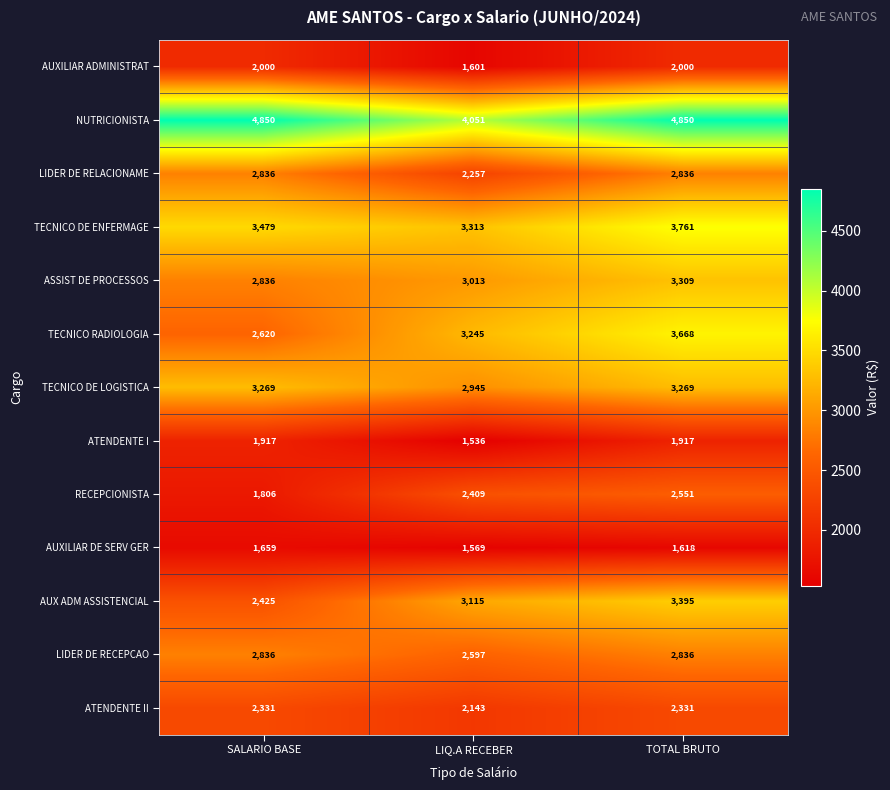

The AUXILIAR ADMINISTRAT series shows 2983 at SALARIO BASE. True or false?

False